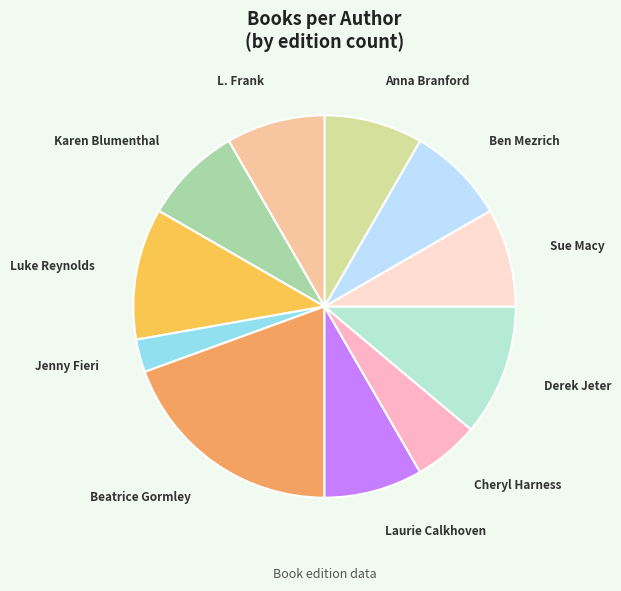

Does any single category account for the majority?

No